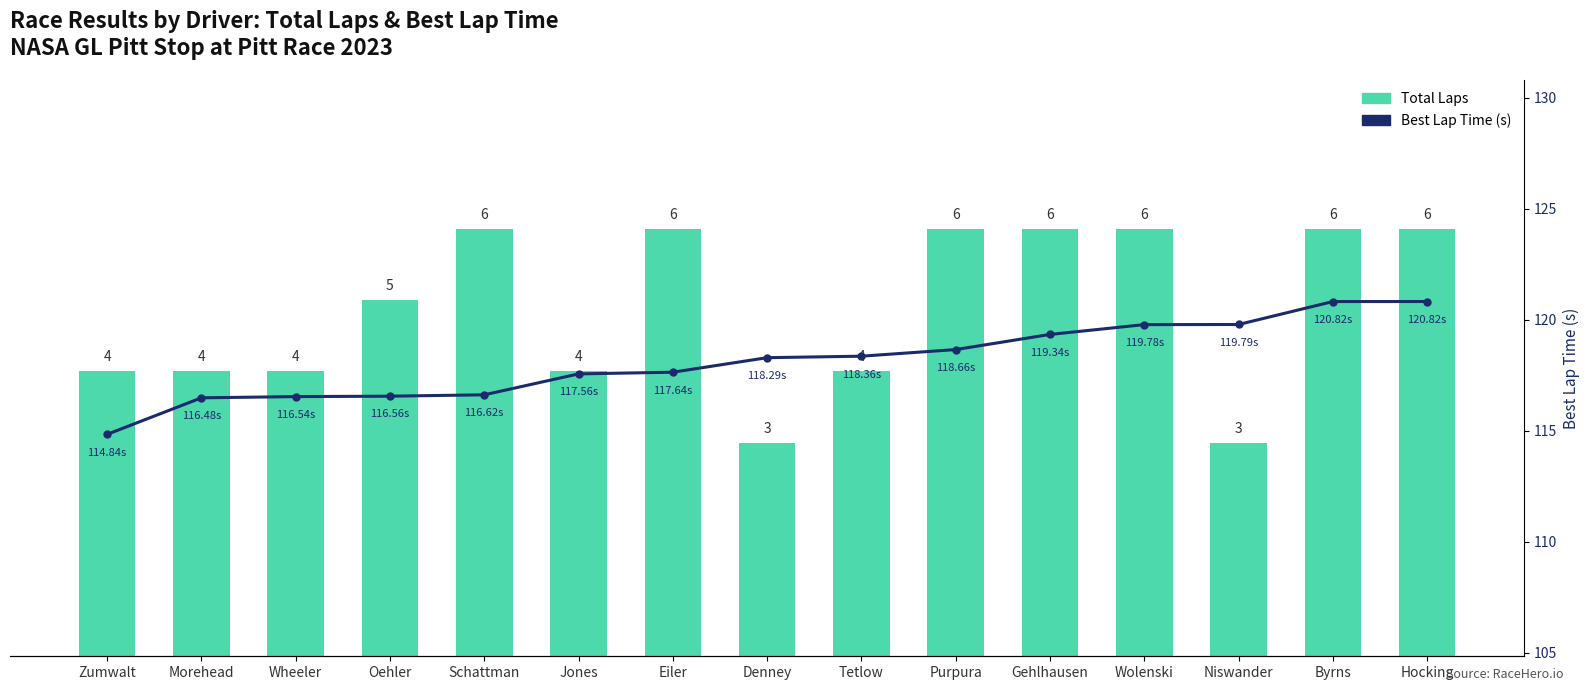

What is the difference between the maximum and second lowest values in the Best Lap Time (s) series?

4.3